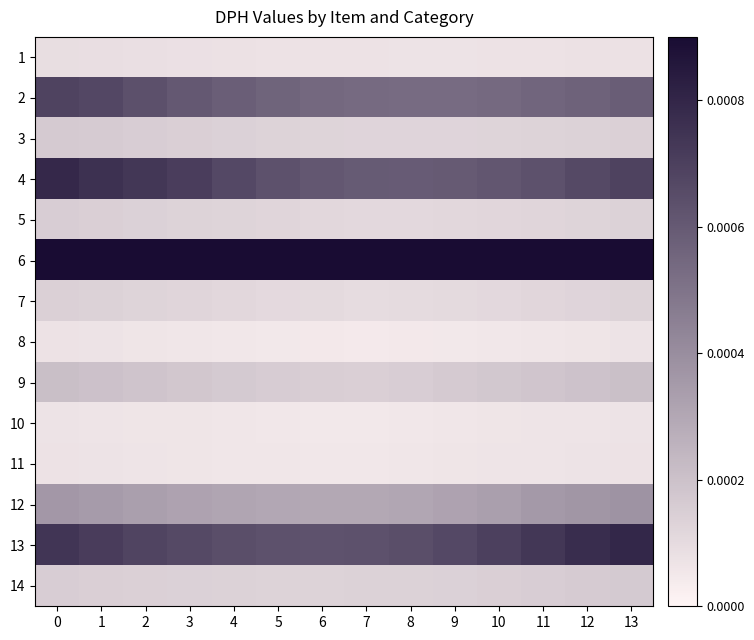

Which series changed the most between 1 and 5?

4